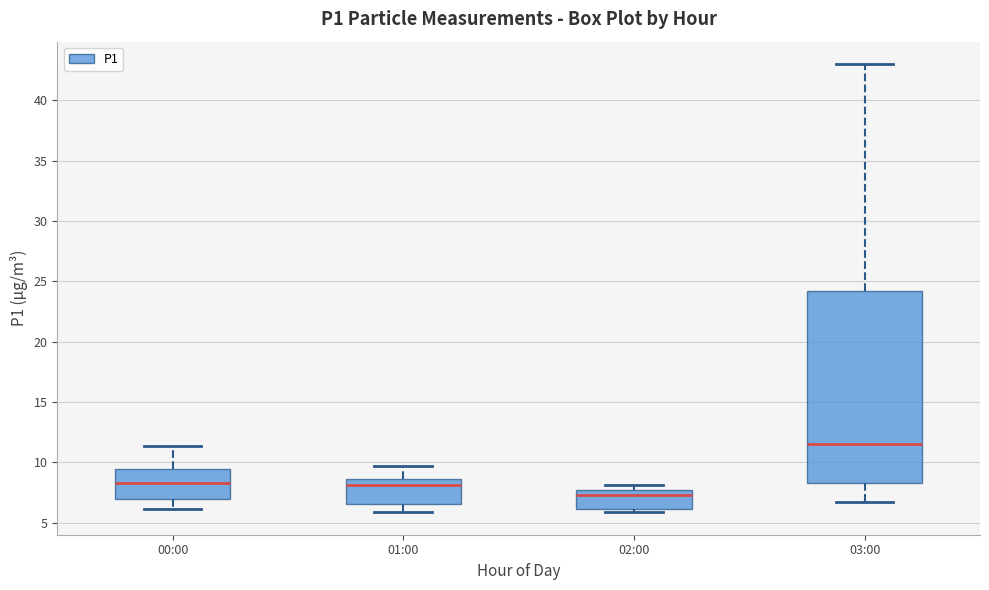

Reading left to right, transcribe this box plot: for each box, give where its median line is, the range the box spans, and where its two whiskers end, as read against the y-axis. The values are not printed on the chart, so give them approximately, as read against the axis.

00:00: median 8.5, box 7.0 to 9.5, whiskers 6.0 to 11.5
01:00: median 8.0, box 6.5 to 8.5, whiskers 6.0 to 9.5
02:00: median 7.5 (just below the box's upper edge), box 6.0 to 7.5, whiskers 6.0 (just below the box's lower edge) to 8.0
03:00: median 11.5, box 8.5 to 24.0, whiskers 6.5 to 43.0